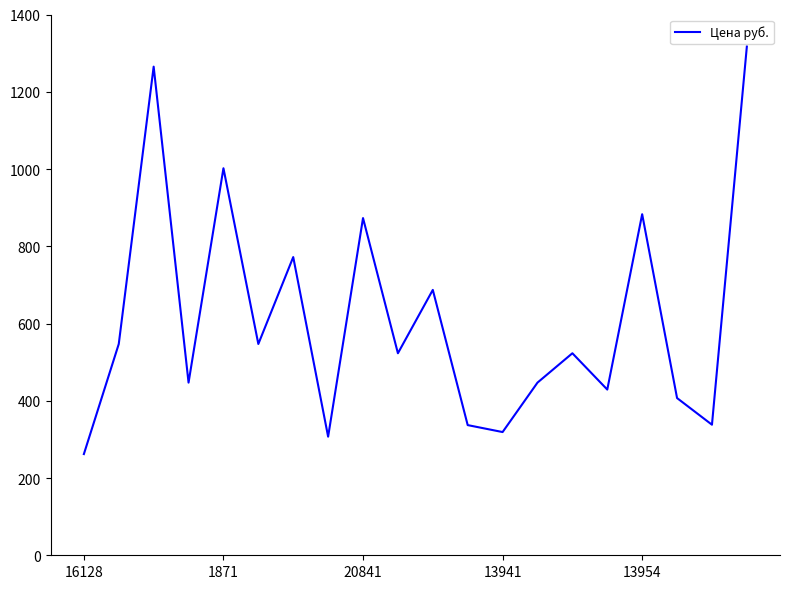

How many interior local valleys (lower than both neighbors) does the data have?

7